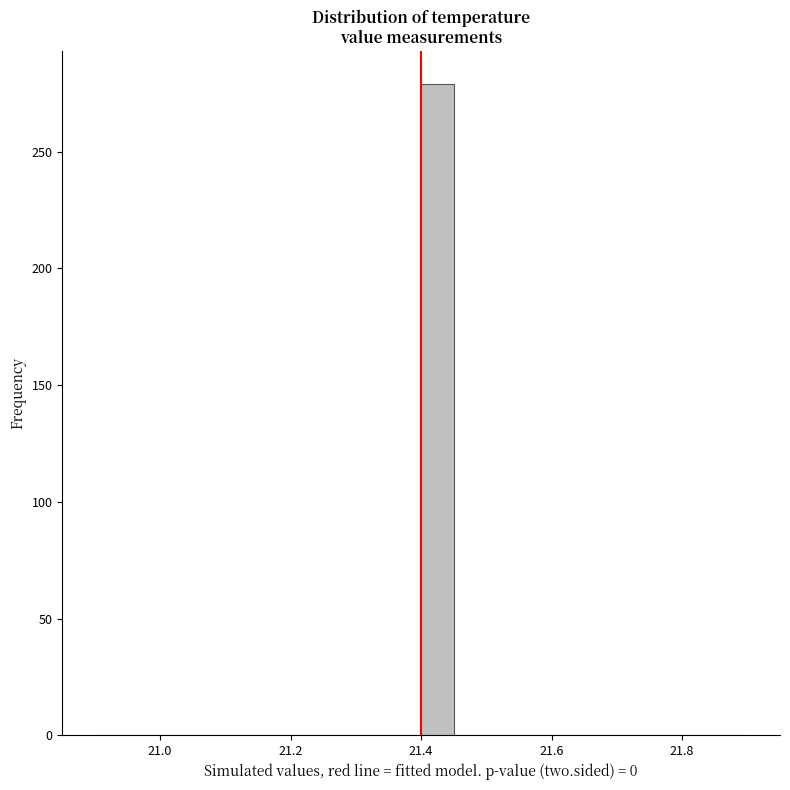

Around what value on the x-axis is the tallest bar? Give the approximate position of its centre, as read against the axis.

21.42